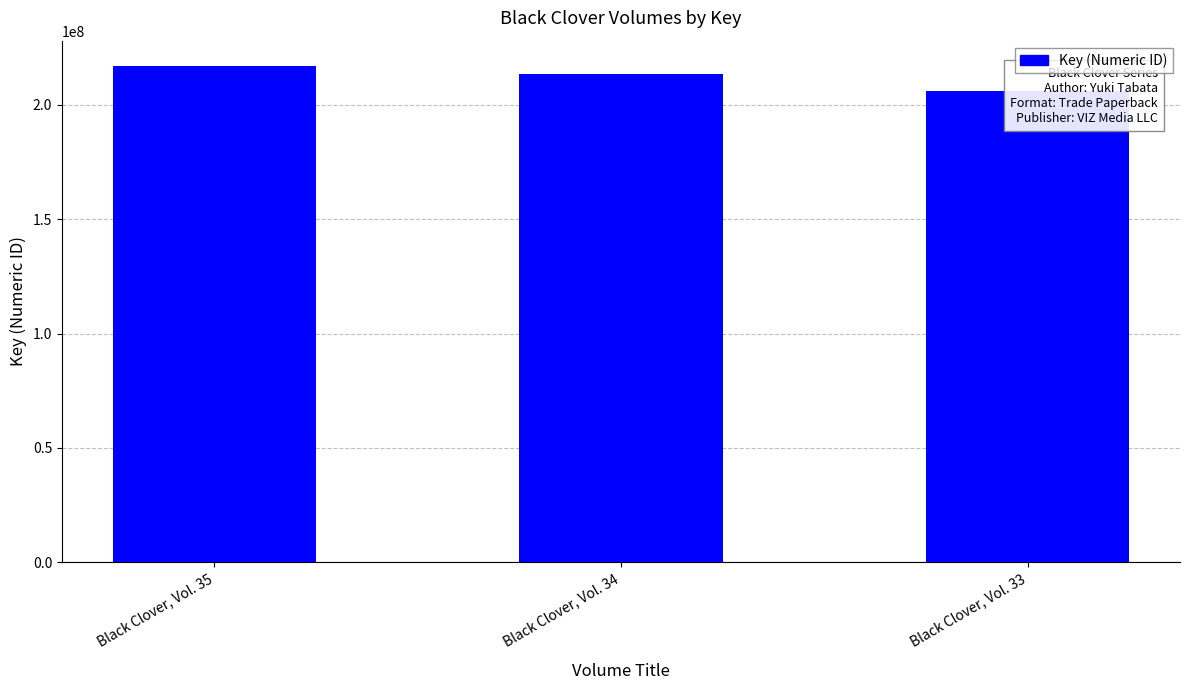

True or false: the data shows 206248366 at Black Clover, Vol. 33.

True